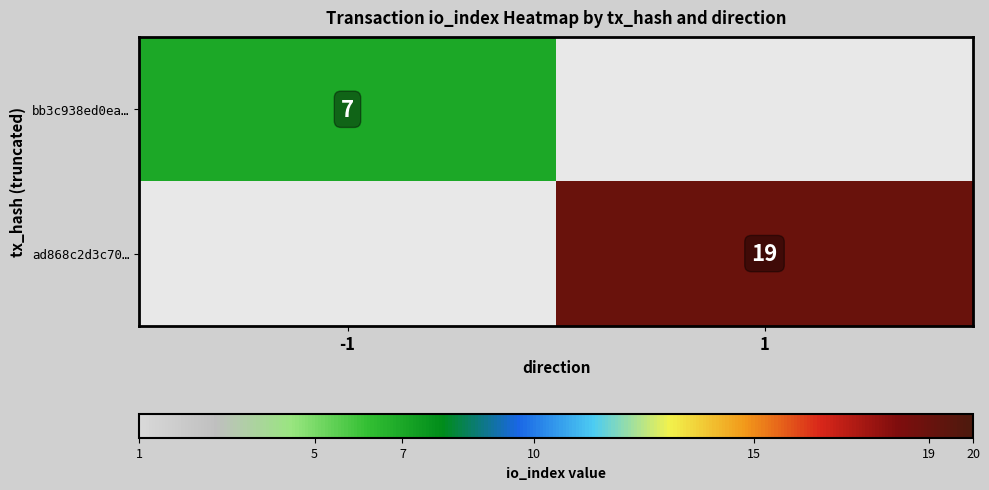

True or false: ad868c2d3c70… has a value of 19 at 1.

True